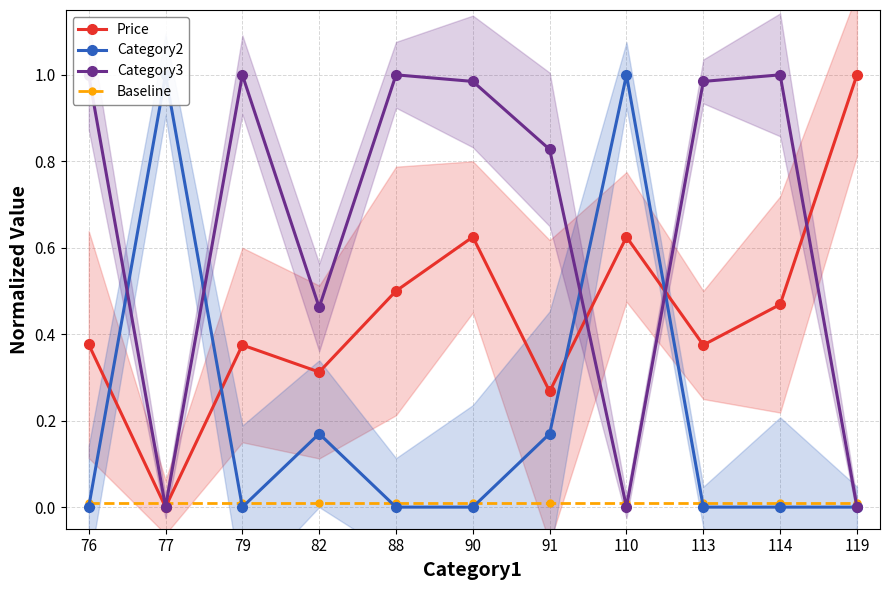

Which series has the widest spread of values?

Price